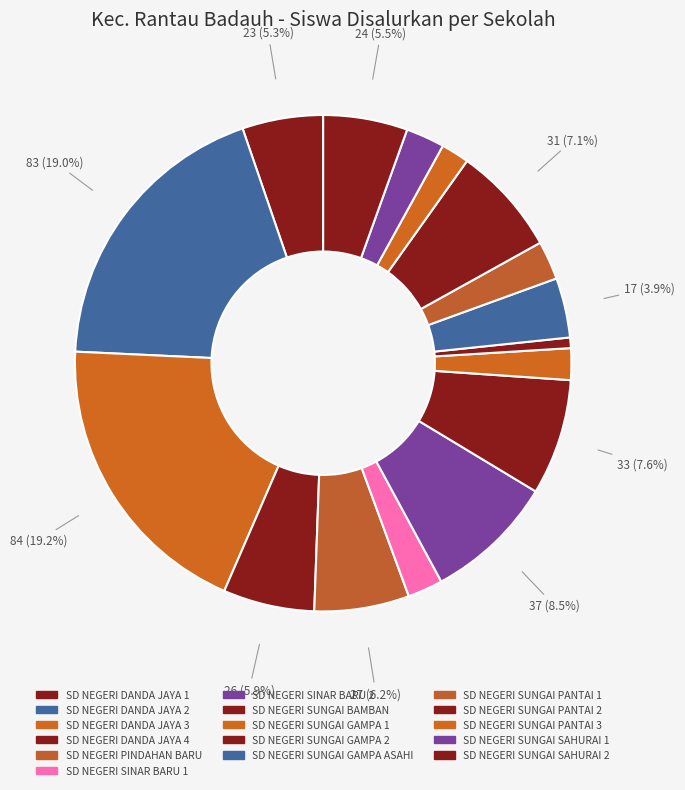

What portion of the pie excludes SD NEGERI SUNGAI BAMBAN?

92.4%